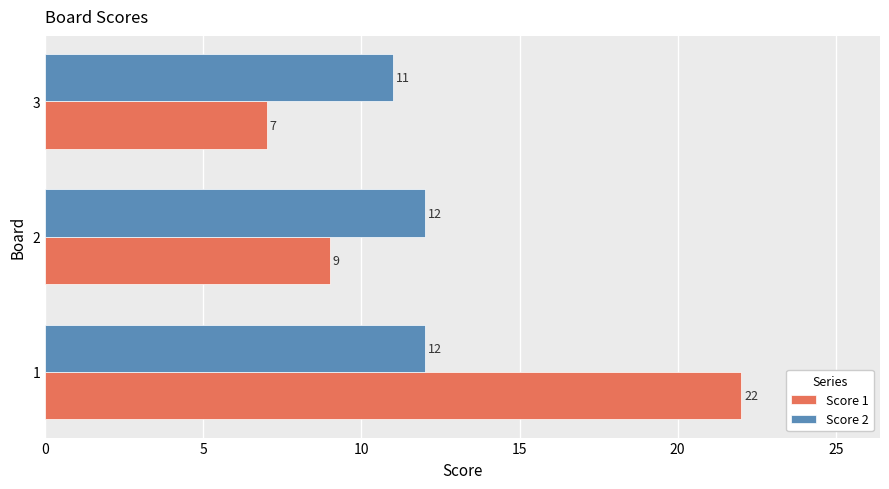

What is the sum of all Score 1 values?

38